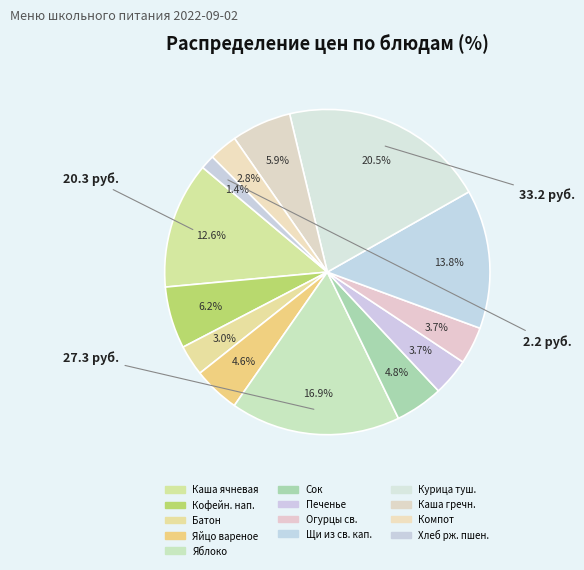

To the nearest percent, what is the average slice percentage?

8%